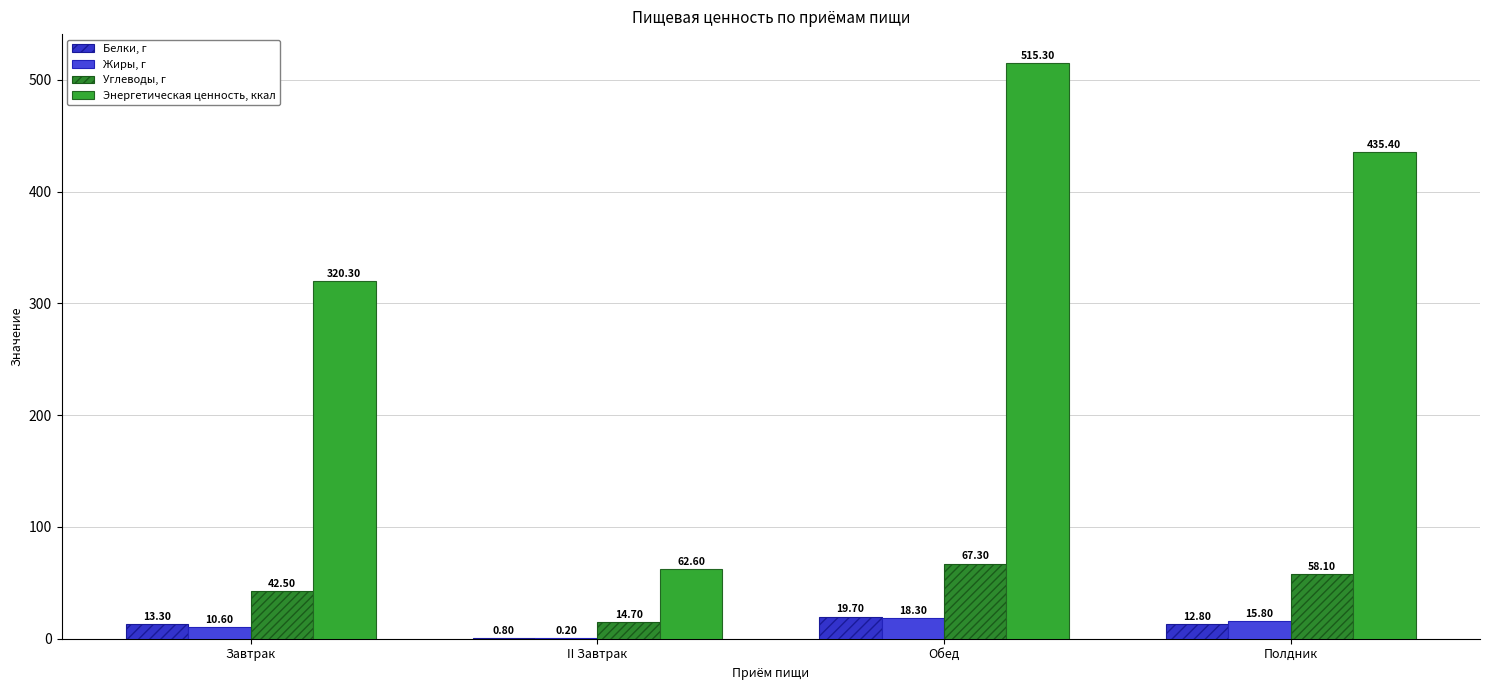

What is the total value across all series at Завтрак?

386.7